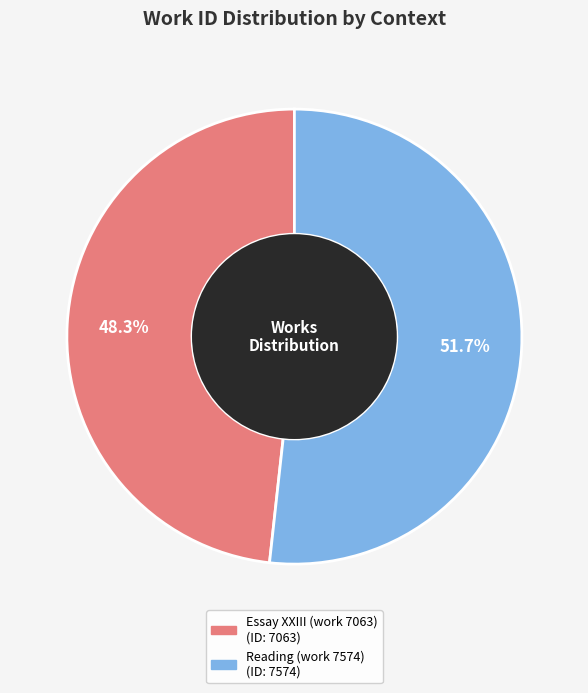

What is the majority slice?

Reading (work 7574)